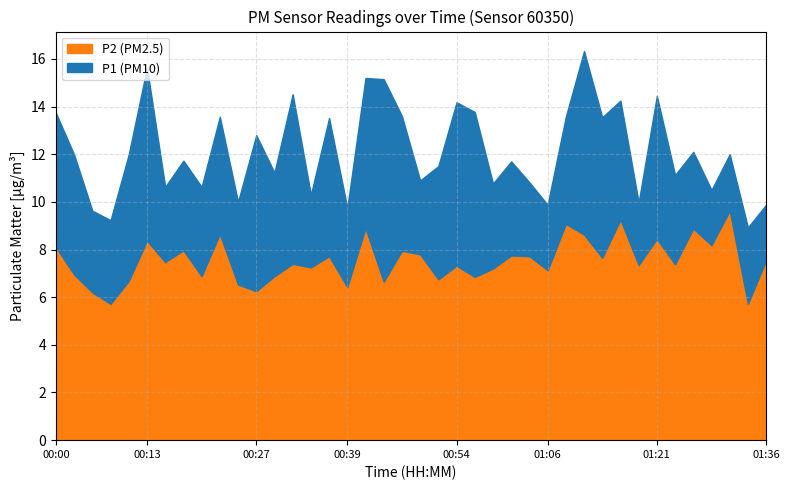

Reading left to right, what are all the values shown in this chart?

P1: 00:00=13.7	00:03=12.0	00:05=9.6	00:08=9.2	00:10=12.0	00:13=15.6	00:15=10.6	00:18=11.7	00:20=10.6	00:22=13.6	00:25=10.0	00:27=12.8	00:30=11.2	00:32=14.5	00:35=10.3	00:37=13.5	00:39=9.8	00:42=15.2	00:44=15.2	00:47=13.6	00:49=10.9	00:52=11.5	00:54=14.2	00:57=13.8	00:59=10.8	01:01=11.7	01:04=10.8	01:06=9.9	01:09=13.6	01:11=16.3	01:14=13.6	01:16=14.2	01:19=10.0	01:21=14.4	01:23=11.1	01:26=12.1	01:28=10.5	01:31=12.0	01:33=8.9	01:36=9.9
P2: 00:00=8.1	00:03=7.0	00:05=6.2	00:08=5.7	00:10=6.7	00:13=8.4	00:15=7.5	00:18=8.0	00:20=6.9	00:22=8.7	00:25=6.5	00:27=6.2	00:30=6.9	00:32=7.4	00:35=7.2	00:37=7.7	00:39=6.4	00:42=8.9	00:44=6.7	00:47=8.0	00:49=7.8	00:52=6.8	00:54=7.3	00:57=6.8	00:59=7.2	01:01=7.8	01:04=7.7	01:06=7.1	01:09=9.1	01:11=8.6	01:14=7.7	01:16=9.2	01:19=7.3	01:21=8.4	01:23=7.4	01:26=8.9	01:28=8.2	01:31=9.6	01:33=5.7	01:36=7.5